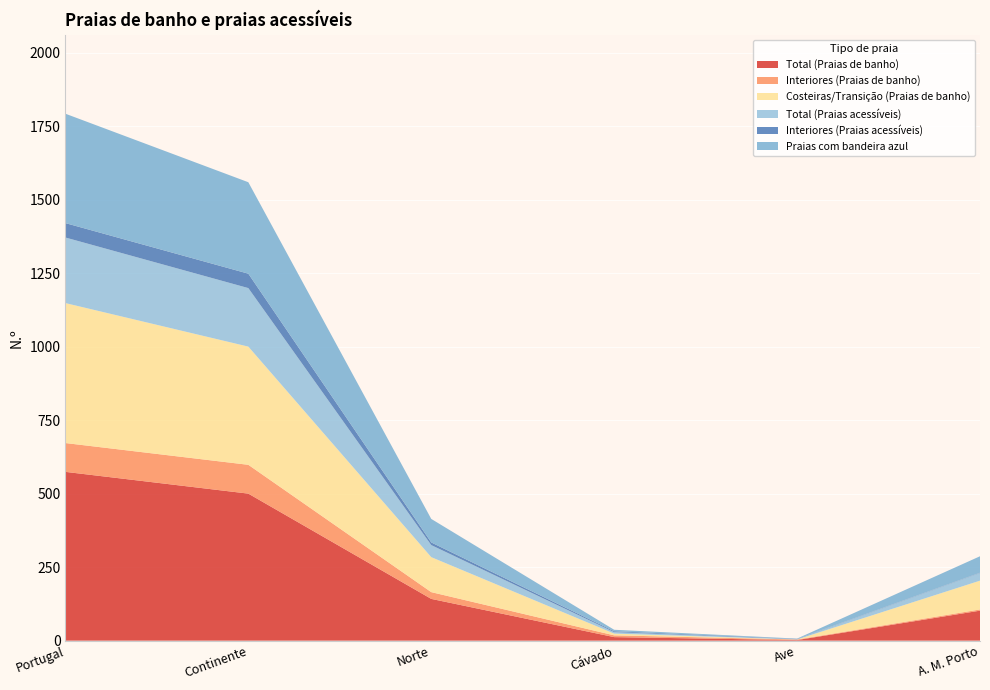

Reading left to right, transcribe all the data shown in this chart.

Total (Praias de banho): Portugal=574	Continente=500	Norte=142	Cávado=12	Ave=2	A. M. Porto=102
Interiores (Praias de banho): Portugal=98	Continente=98	Norte=23	Cávado=6	Ave=2	A. M. Porto=4
Costeiras/Transição (Praias de banho): Portugal=476	Continente=402	Norte=119	Cávado=6	Ave=0	A. M. Porto=98
Total (Praias acessíveis): Portugal=223	Continente=199	Norte=41	Cávado=5	Ave=1	A. M. Porto=26
Interiores (Praias acessíveis): Portugal=49	Continente=49	Norte=9	Cávado=3	Ave=1	A. M. Porto=1
Praias com bandeira azul: Portugal=372	Continente=311	Norte=80	Cávado=5	Ave=1	A. M. Porto=56